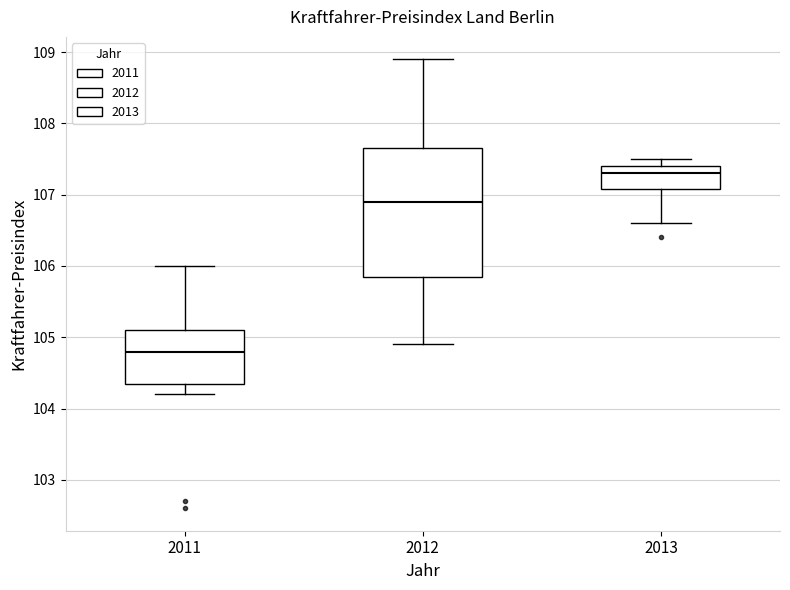

Where is the lower edge of the box at x = 2011 on the y-axis? The values are not printed on the chart, so give them approximately, as read against the axis.

104.4